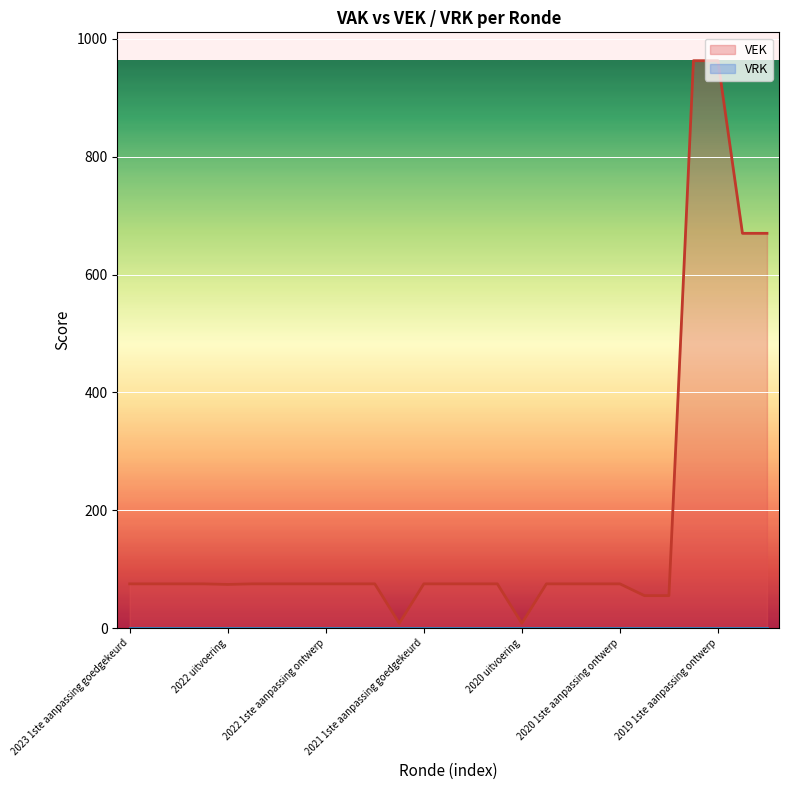

Rank the series at 22 from highest to lowest value.

VEK, VRK